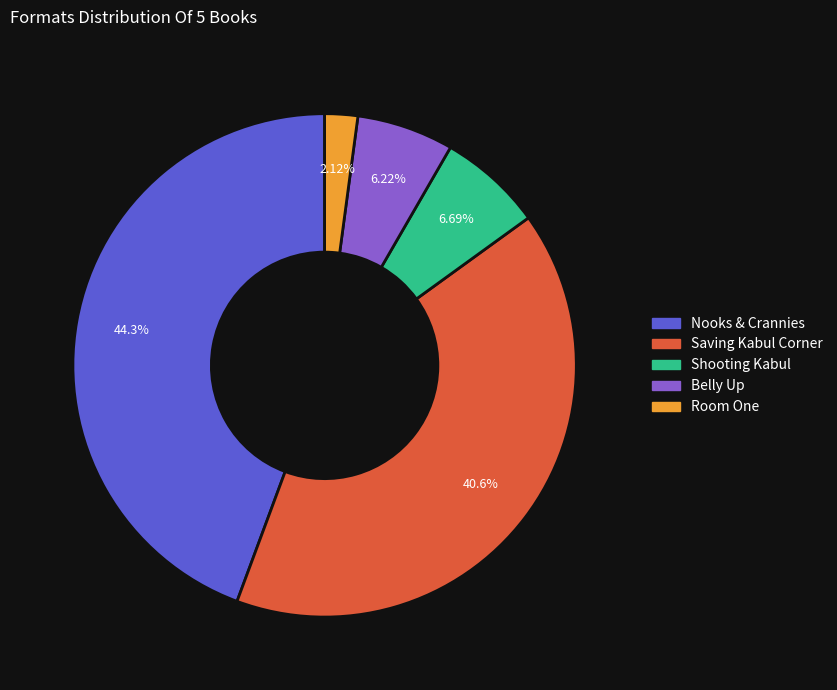

To the nearest percent, what percentage of the pie is Nooks & Crannies?

44%